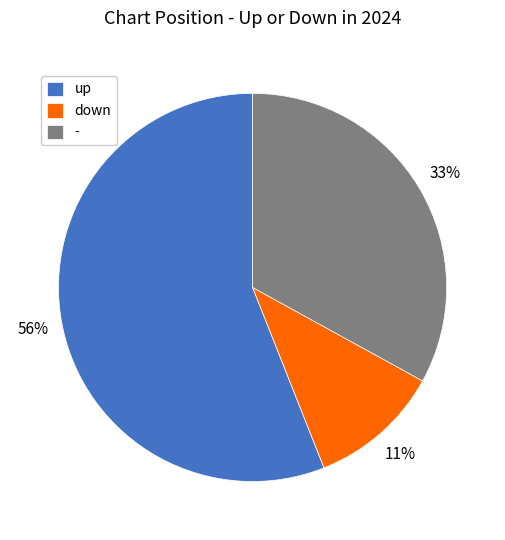

Which category has the smallest portion of the pie?

down